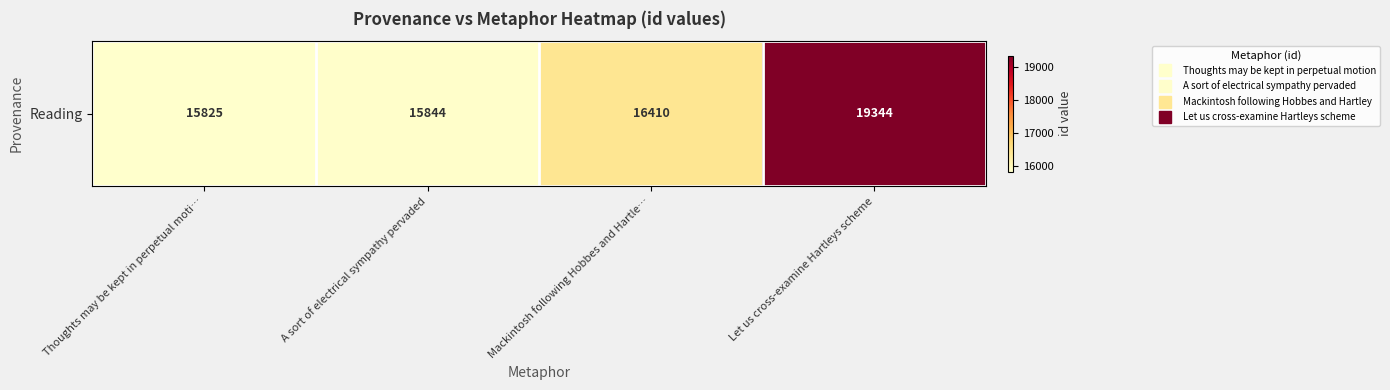

Where does the data first go above 16410?

Let us cross-examine Hartleys scheme